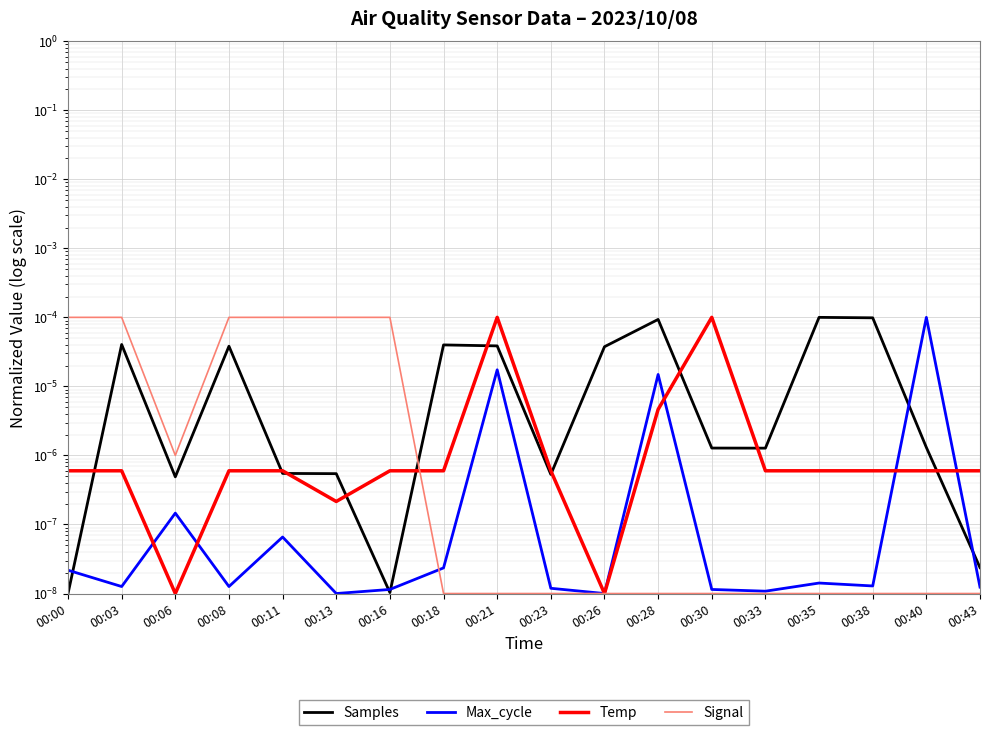

How many times do Samples and Temp cross each other?

10